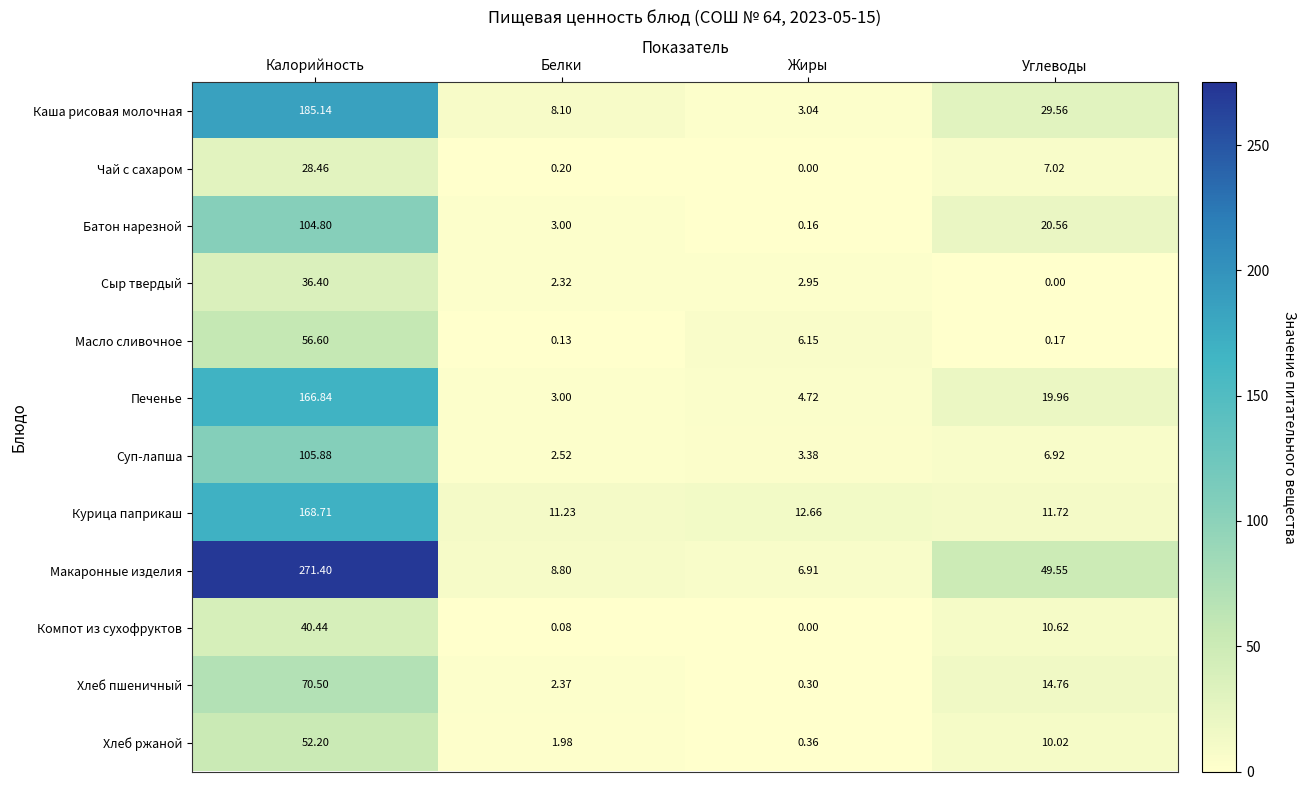

How many categories are shown in the chart?

4